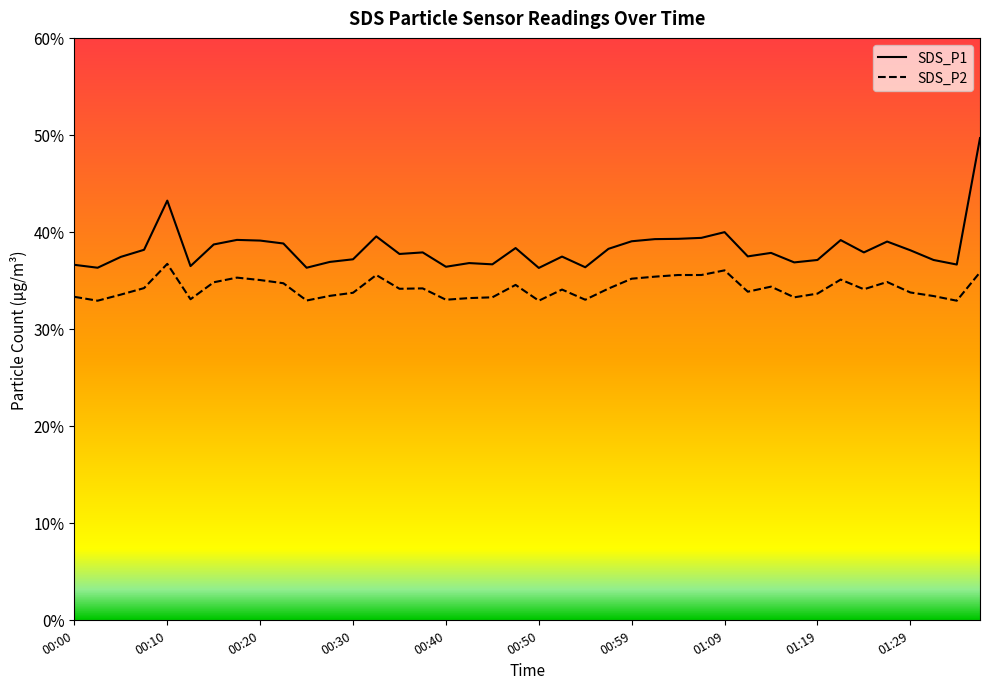

What is the approximate value of SDS_P1 line at 27?

39.4